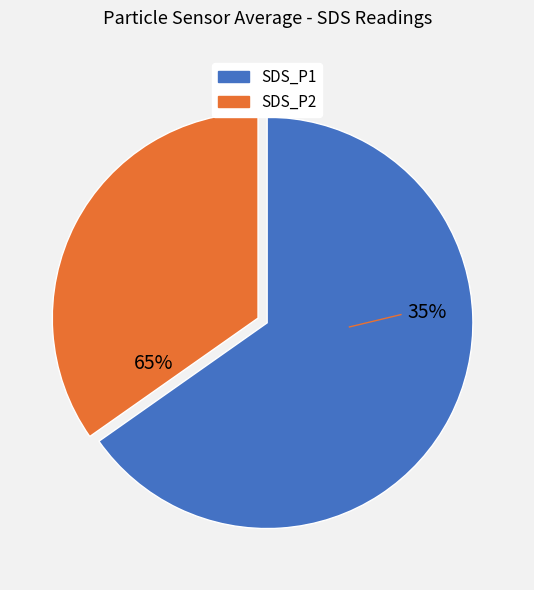

What portion of the pie excludes SDS_P1?

33.1%